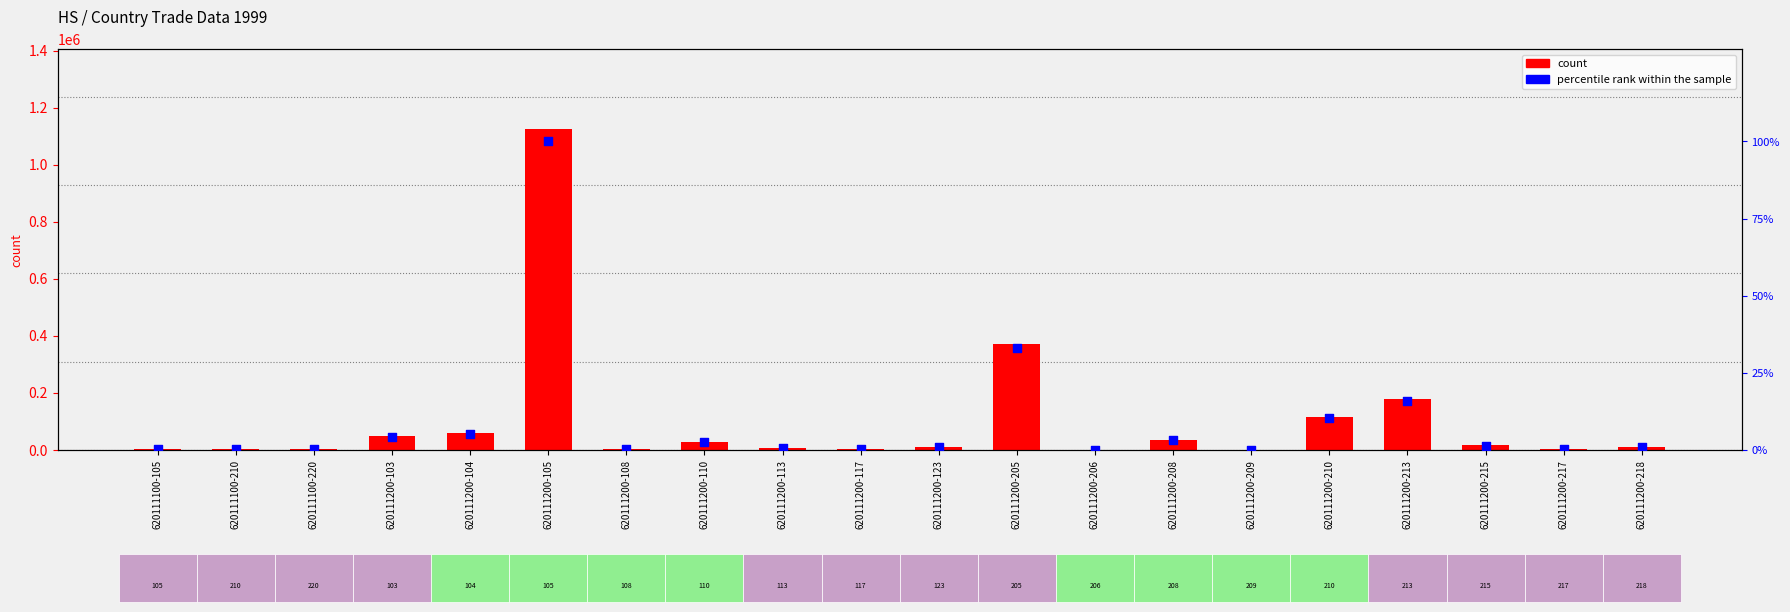

At how many categories does at least one series exceed 242455?

2